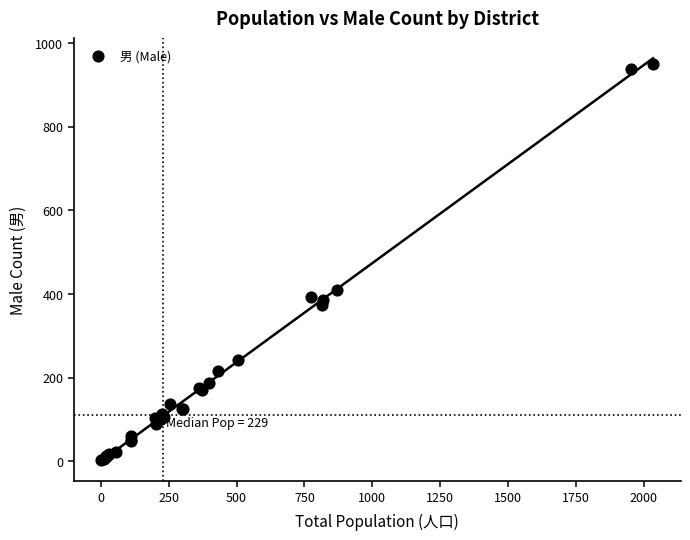

What Y value in the scatter plot is closest to 476?

410